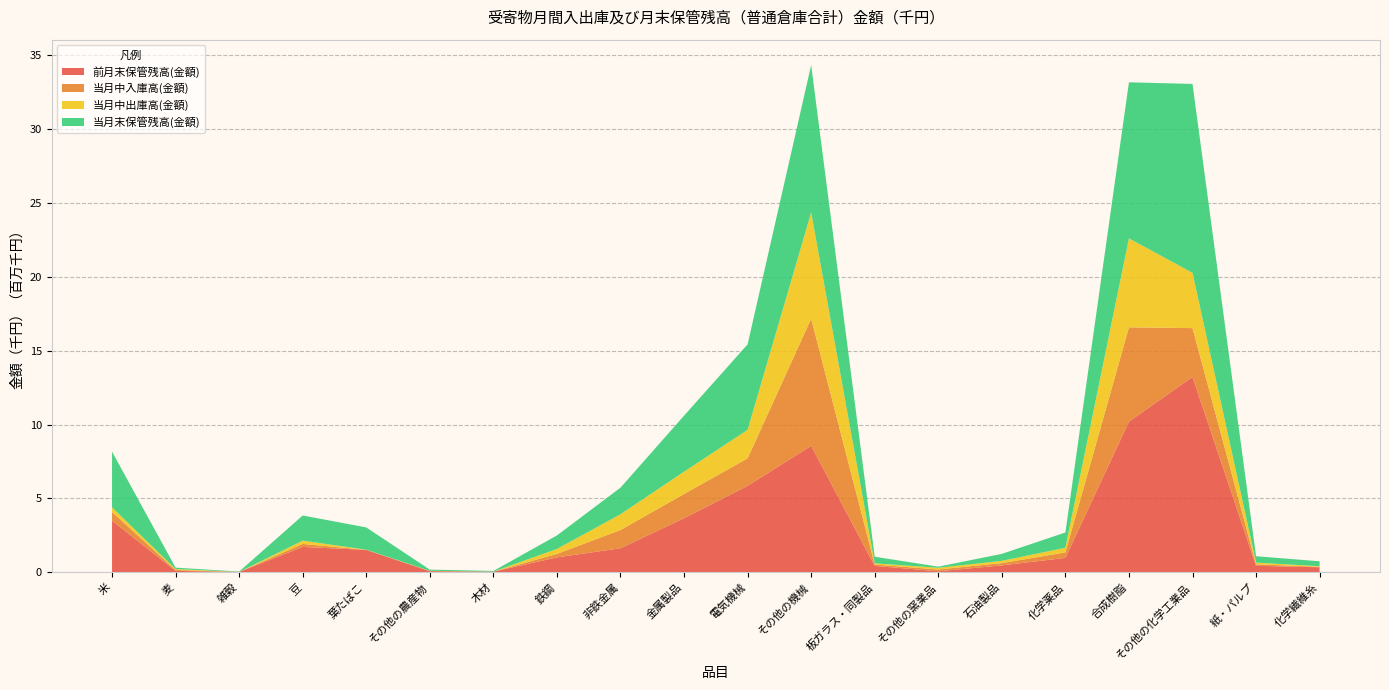

Reading left to right, list all the values displayed in this chart.

前月末保管残高(金額): 米=3496340	麦=98610	雑穀=26491	豆=1720542	葉たばこ=1520058	その他の農産物=75295	木材=46800	鉄鋼=1012001	非鉄金属=1629108	金属製品=3665108	電気機械=5857229	その他の機械=8563858	板ガラス・同製品=434800	その他の窯業品=71500	石油製品=470620	化学薬品=977795	合成樹脂=10205794	その他の化学工業品=13229742	紙・パルプ=439207	化学繊維糸=343160
当月中入庫高(金額): 米=590592	麦=60000	雑穀=0	豆=204100	葉たばこ=644	その他の農産物=16955	木材=0	鉄鋼=237420	非鉄金属=1238400	金属製品=1639601	電気機械=1862044	その他の機械=8612177	板ガラス・同製品=94000	その他の窯業品=121000	石油製品=154996	化学薬品=371817	合成樹脂=6385571	その他の化学工業品=3306918	紙・パルプ=105890	化学繊維糸=30920
当月中出庫高(金額): 米=310431	麦=63360	雑穀=299	豆=221524	葉たばこ=13917	その他の農産物=10652	木材=0	鉄鋼=332720	非鉄金属=1066098	金属製品=1509498	電気機械=1929890	その他の機械=7189838	板ガラス・同製品=77800	その他の窯業品=115500	石油製品=152272	化学薬品=312939	合成樹脂=6022396	その他の化学工業品=3740946	紙・パルプ=110973	化学繊維糸=38760
当月末保管残高(金額): 米=3776501	麦=95250	雑穀=26192	豆=1703118	葉たばこ=1506785	その他の農産物=81598	木材=46800	鉄鋼=916701	非鉄金属=1801410	金属製品=3795211	電気機械=5789383	その他の機械=9986197	板ガラス・同製品=451000	その他の窯業品=77000	石油製品=473344	化学薬品=1036673	合成樹脂=10568969	その他の化学工業品=12795714	紙・パルプ=434124	化学繊維糸=335320